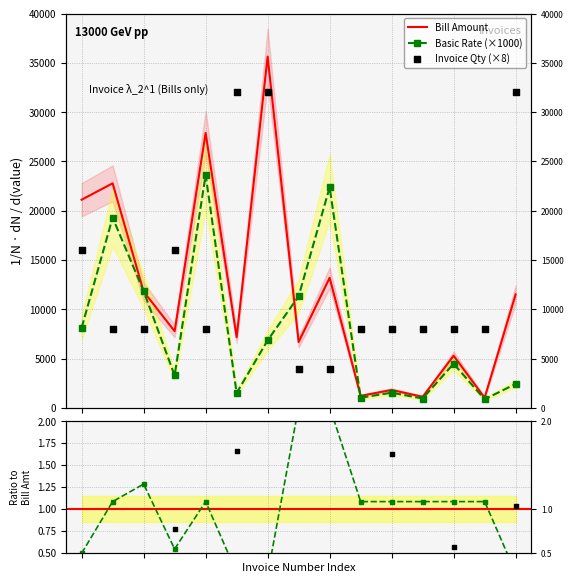

At how many categories does at least one series exceed 16386?

7